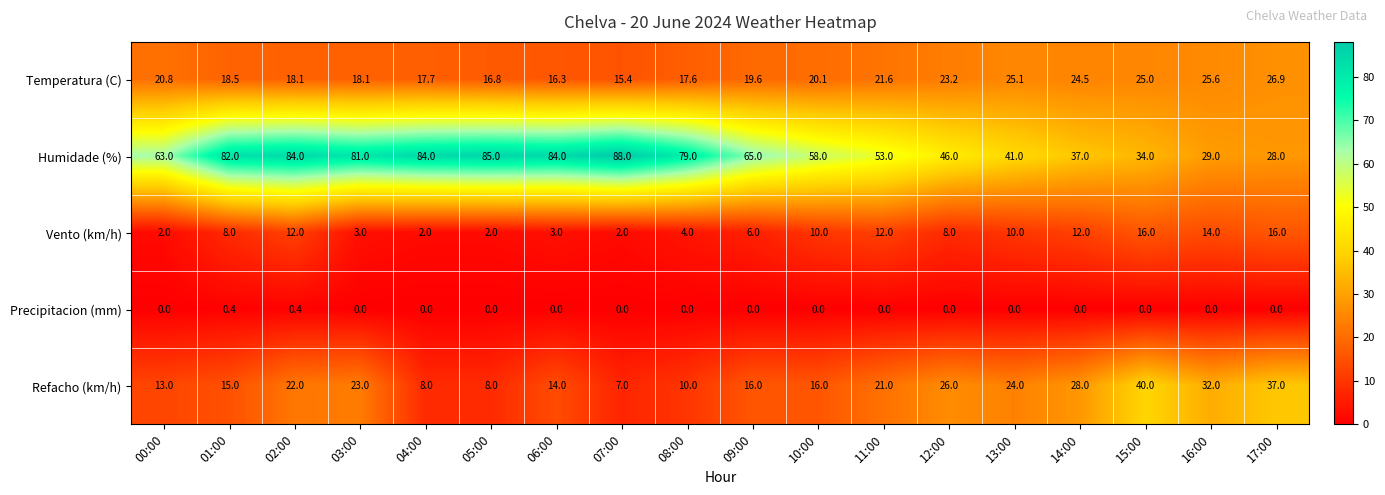

What is the sum of the Refacho (km/h) values at 04:00 and 08:00?

18.0